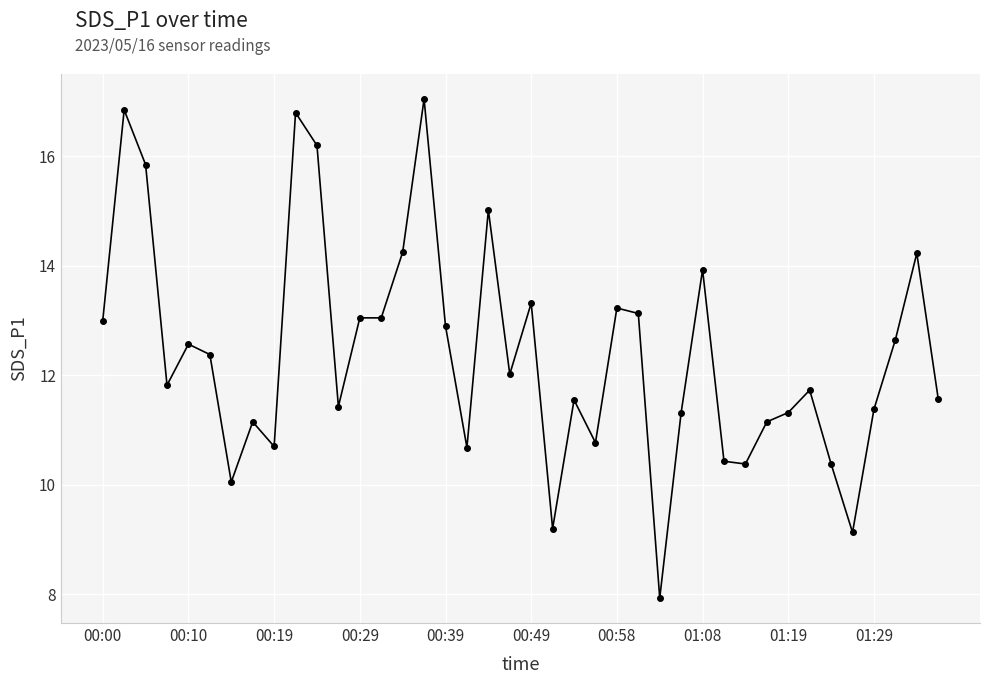

How many distinct data groups are displayed?

1